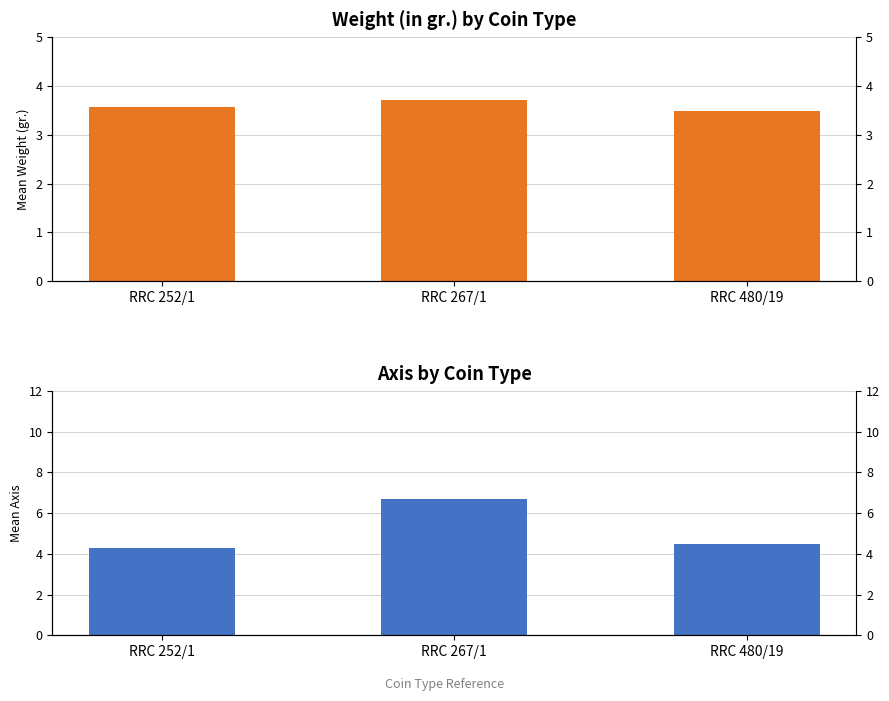

Is it true that Weight (in gr.) equals 3.6 at RRC 252/1?

True